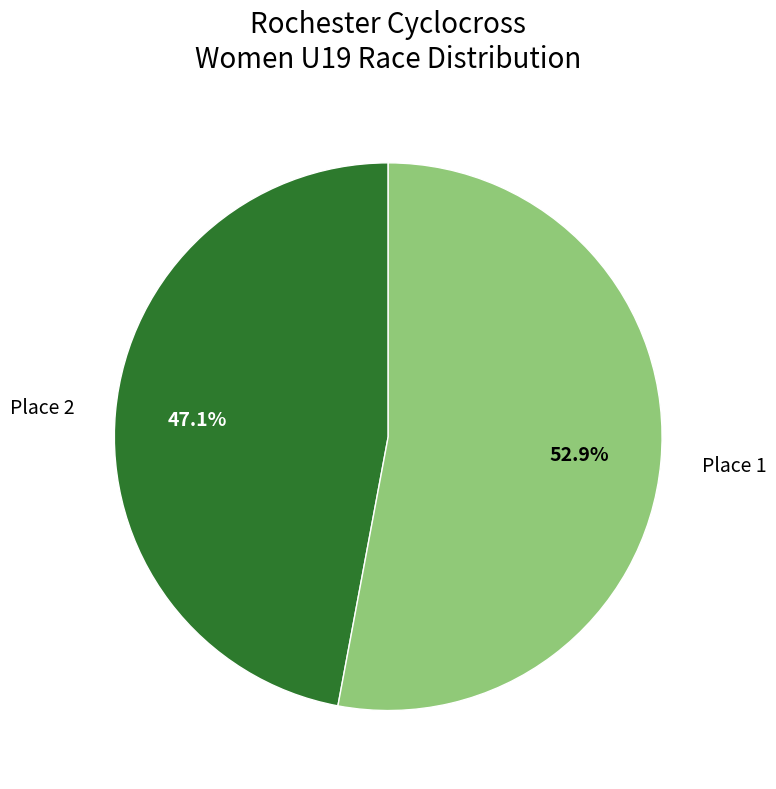

Is there a majority slice in this chart?

Yes